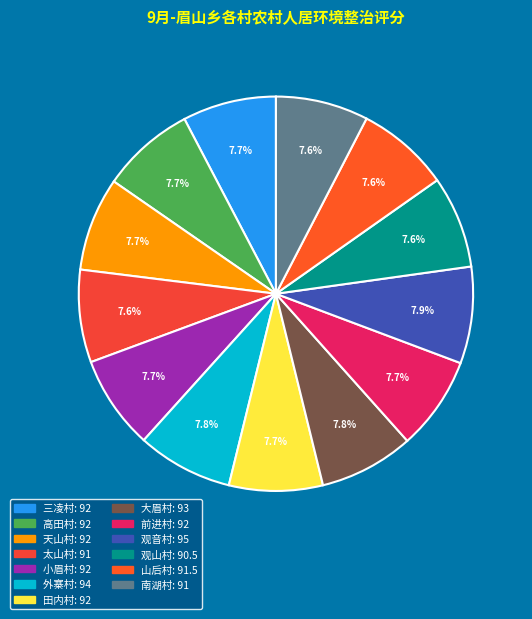

True or false: 太山村 accounts for 8% of the total.

True